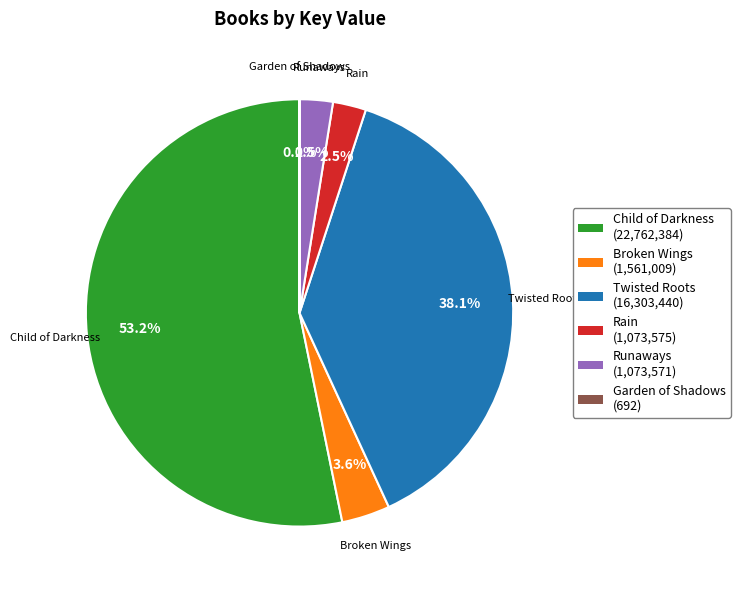

Does any single category account for the majority?

Yes